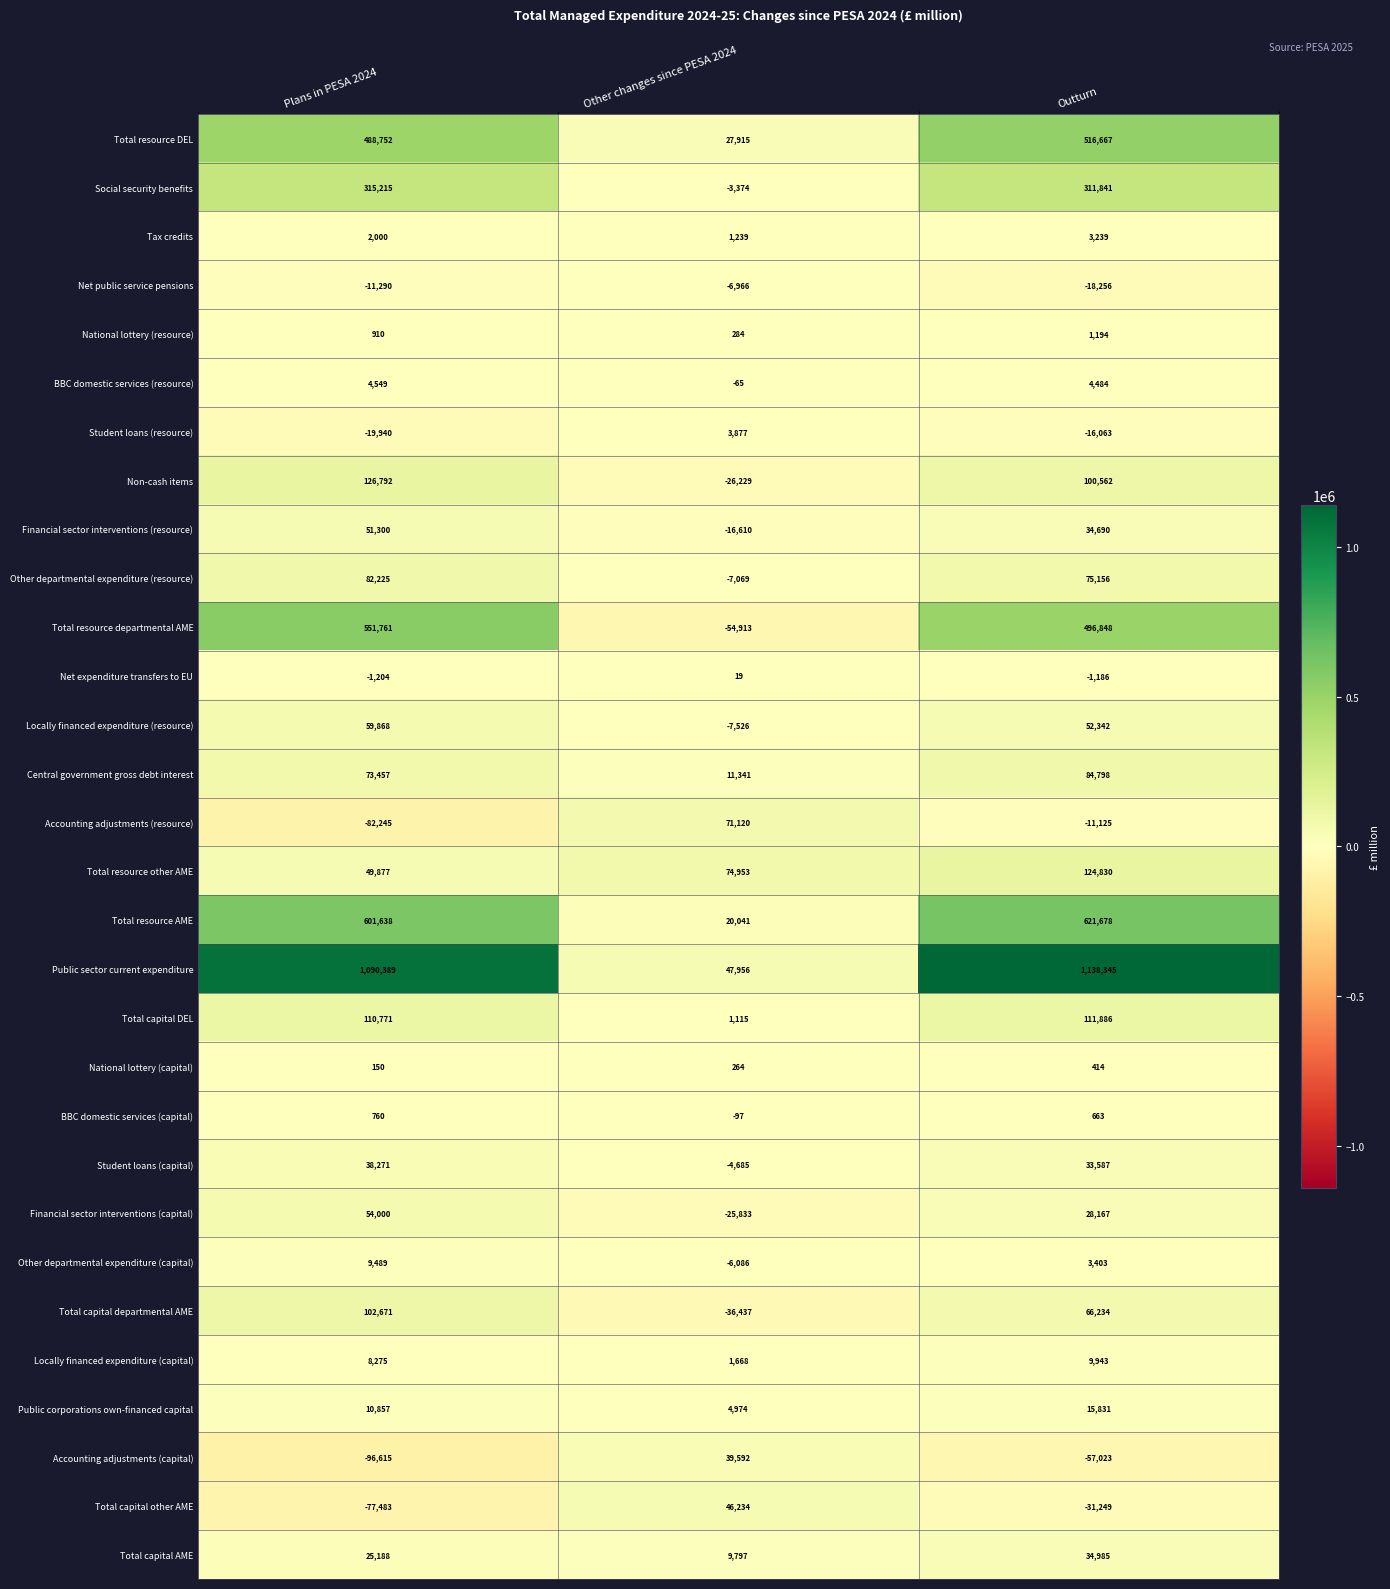

At how many categories does at least one series exceed 160028?

2